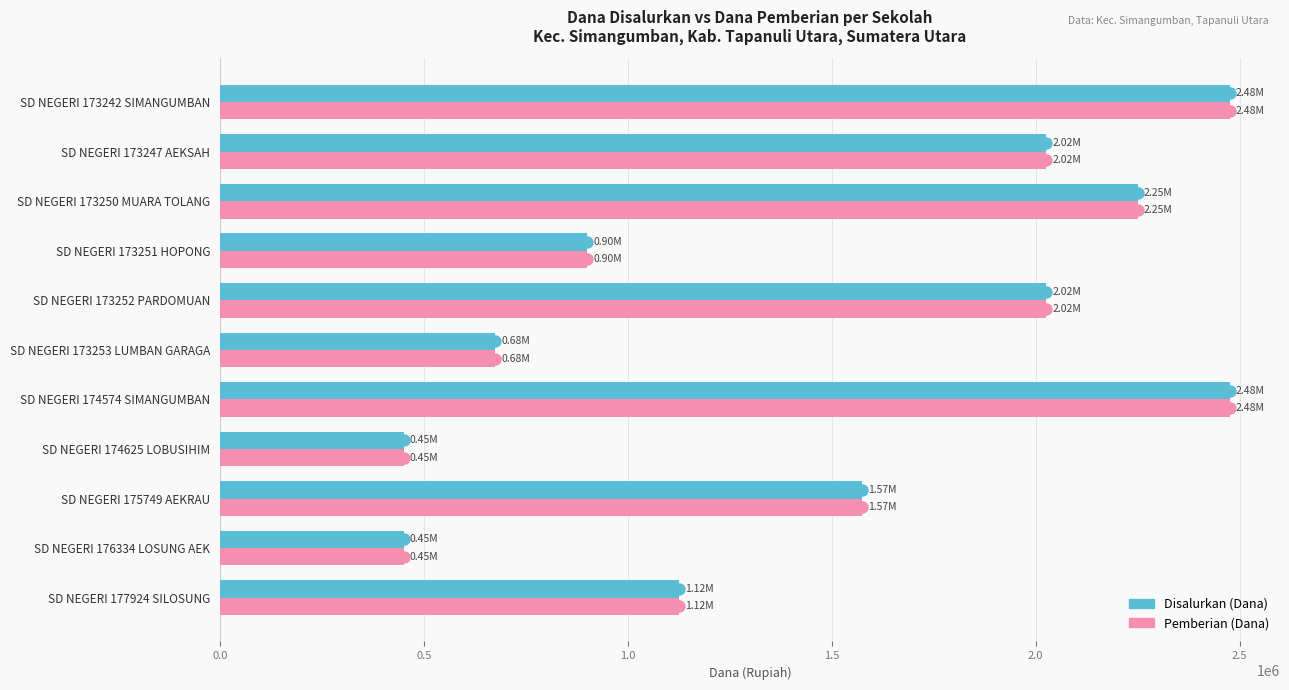

At how many categories does at least one series exceed 2032646?

3